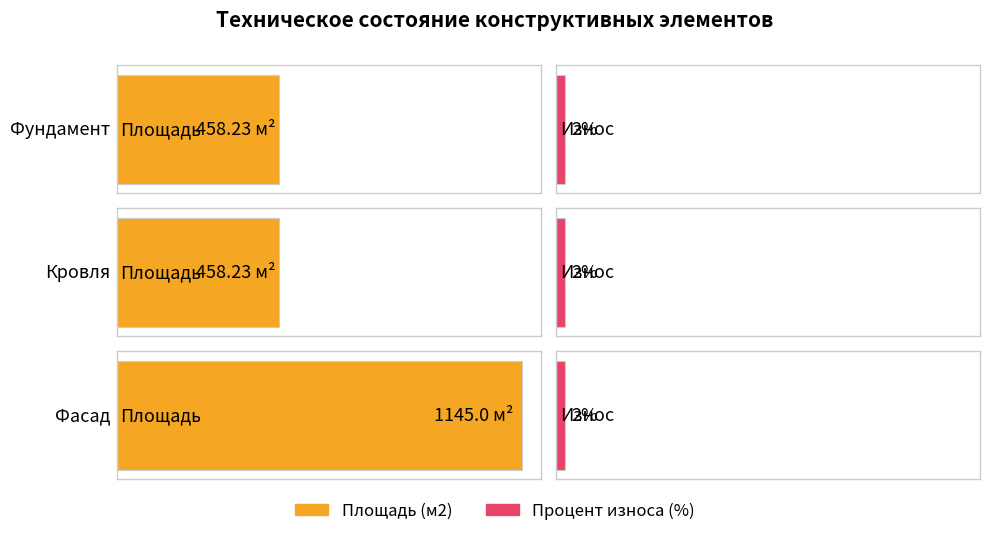

How many distinct data groups are displayed?

2